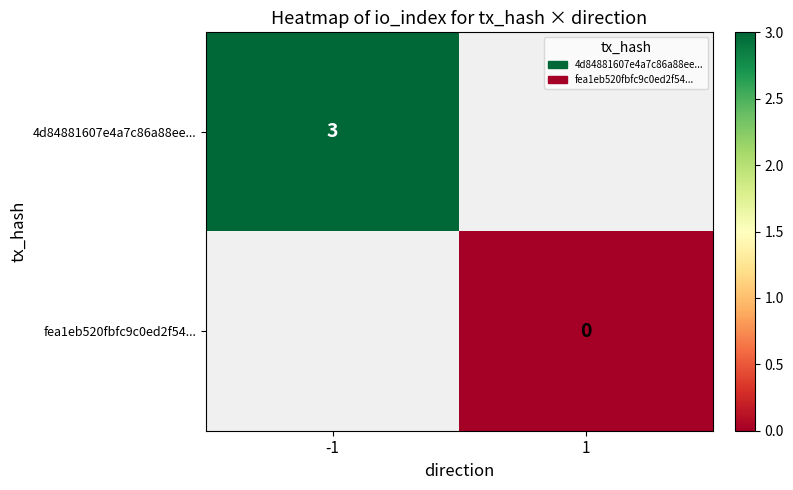

Count the number of data series in this chart.

2